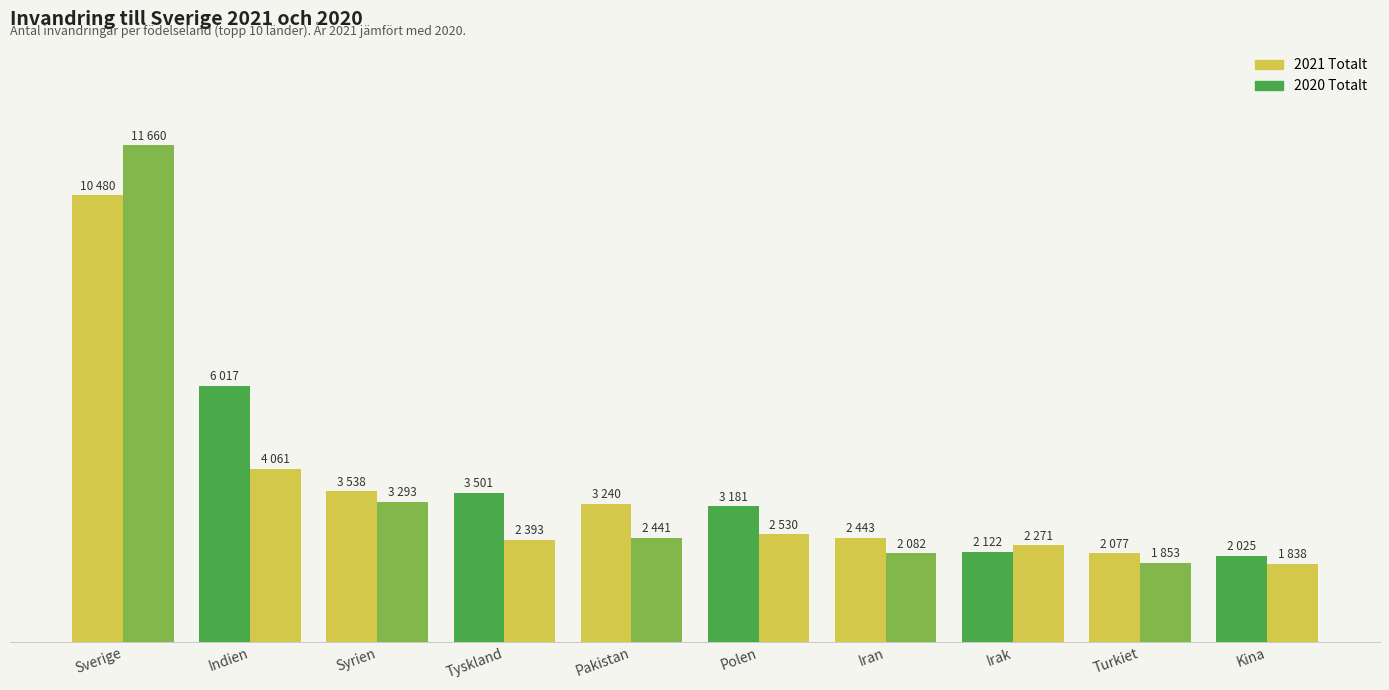

Which series has the largest total across all categories?

2021 Totalt